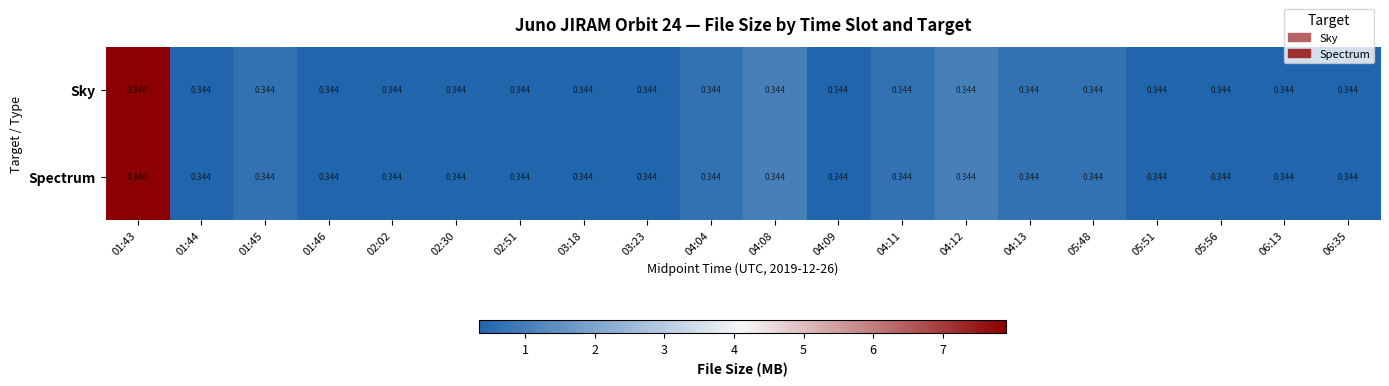

Is it true that Sky equals 7.9 at 01:43?

True